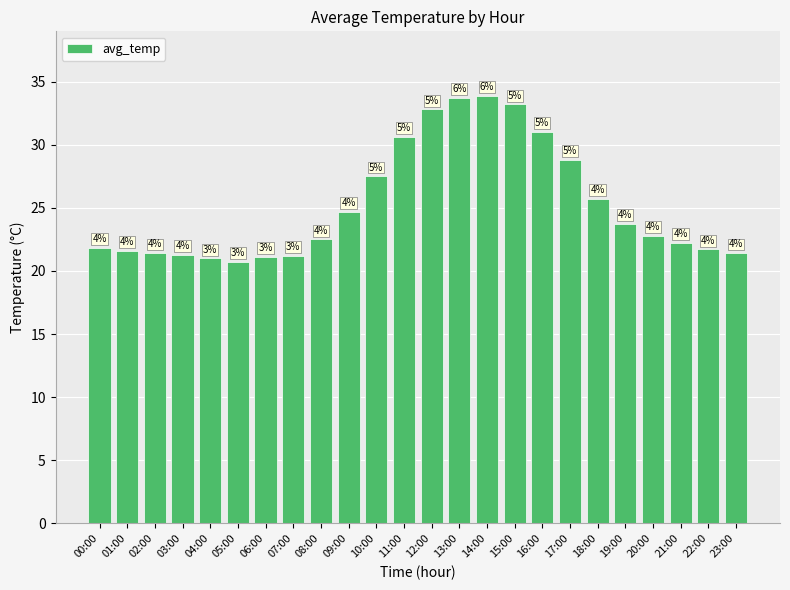

How many bars are there in total?

24